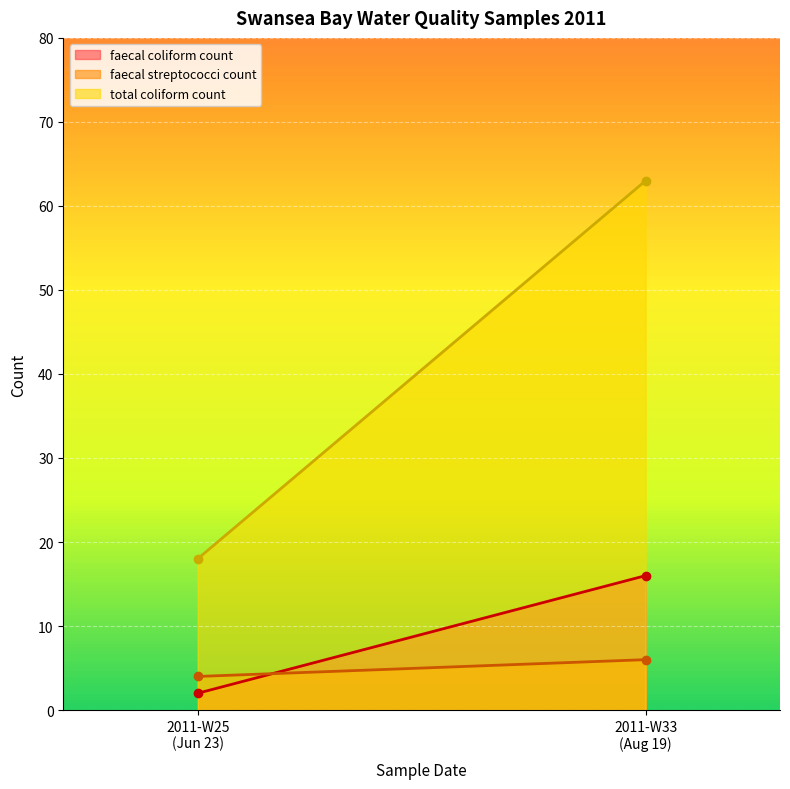

Between 2011-06-23T10:05:00 and 2011-08-19T10:00:00, which series saw the biggest shift?

total coliform count